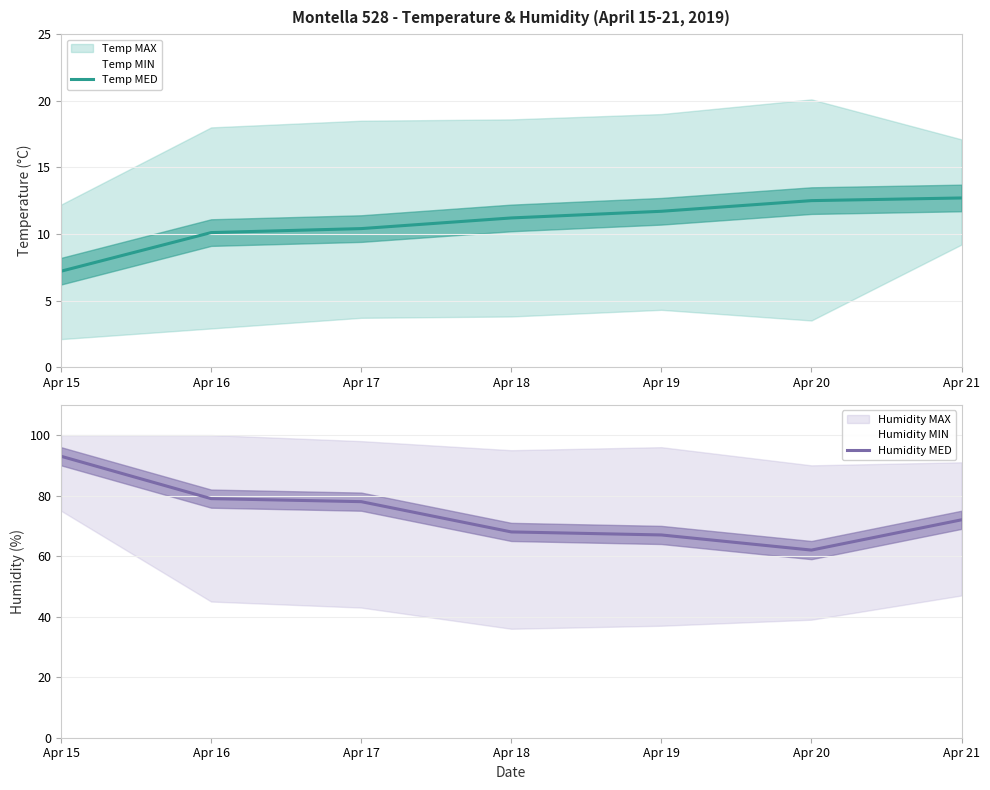

What is the lowest value of the Temp MED series?

7.2